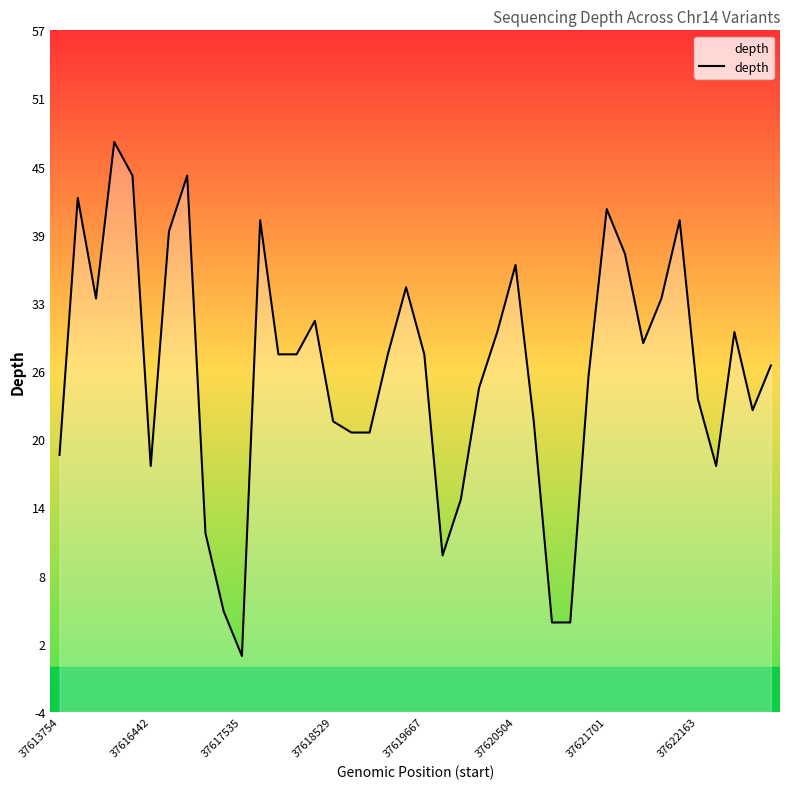

Does the chart have visible grid lines?

No